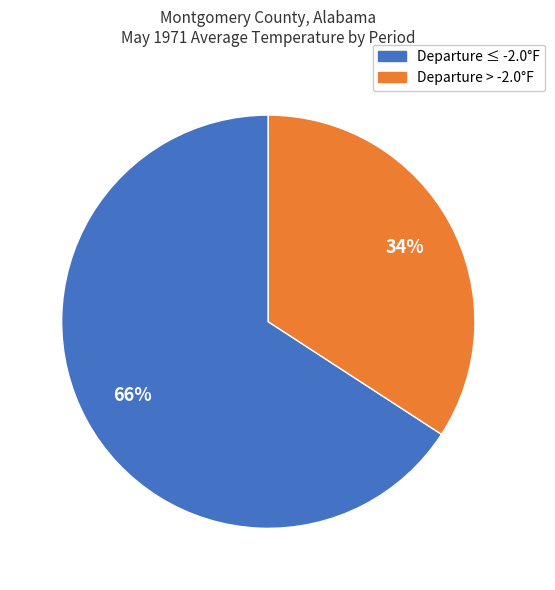

To the nearest percent, what is the difference between the largest and smallest slice percentages?

32%